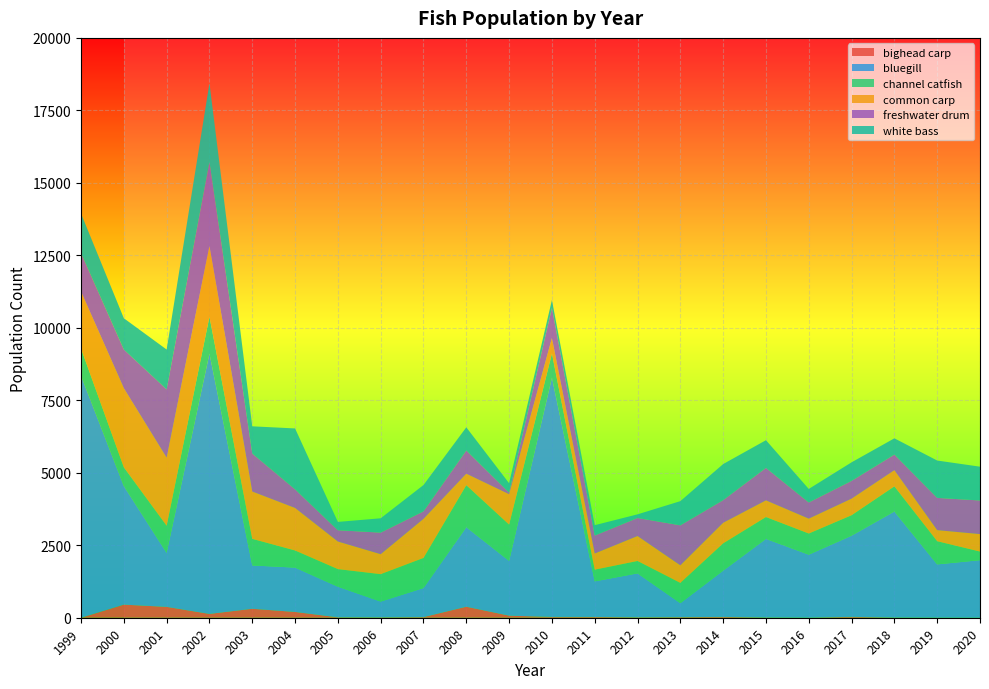

Reading right to left, extract all data points from this chart.

bighead carp: 0	2	6	30	2	8	28	20	15	27	28	72	380	22	12	15	200	309	132	375	452	0
bluegill: 1985	1838	3659	2800	2173	2712	1596	482	1515	1227	8250	1890	2744	1003	546	1056	1529	1495	8978	1862	4089	8345
channel catfish: 298	800	867	706	730	754	942	700	428	404	836	1252	1449	1038	945	606	591	917	1271	937	647	939
common carp: 602	381	557	571	512	574	709	607	860	558	533	1046	395	1347	689	952	1466	1632	2439	2348	2731	1967
freshwater drum: 1159	1113	538	613	559	1120	781	1378	622	619	1039	56	800	259	744	389	643	1310	2897	2355	1331	1322
white bass: 1166	1288	561	640	466	955	1244	834	126	357	271	323	800	908	494	287	2100	939	2720	1373	1080	1369